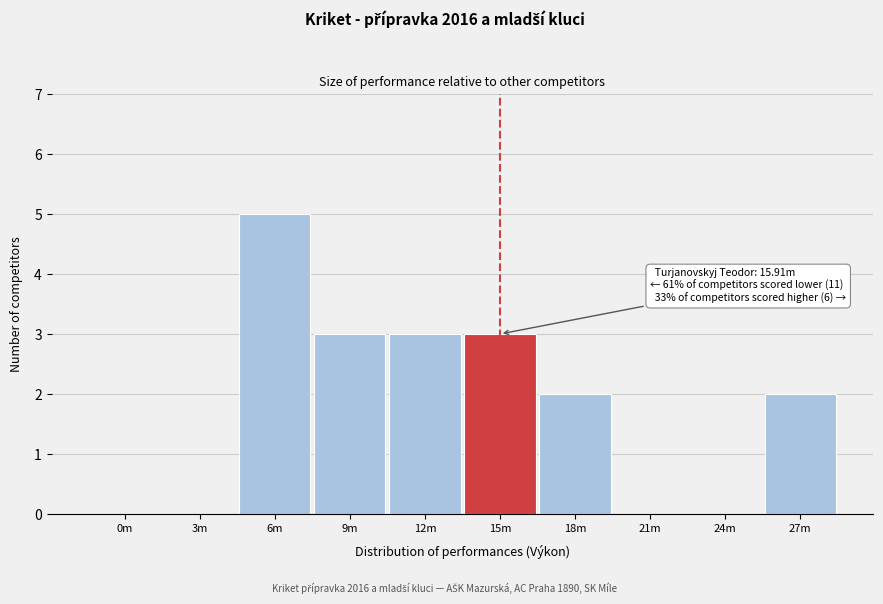

Reading right to left, list all the values displayed in this chart.

27m=2	24m=0	21m=0	18m=2	15m=3	12m=3	9m=3	6m=5	3m=0	0m=0